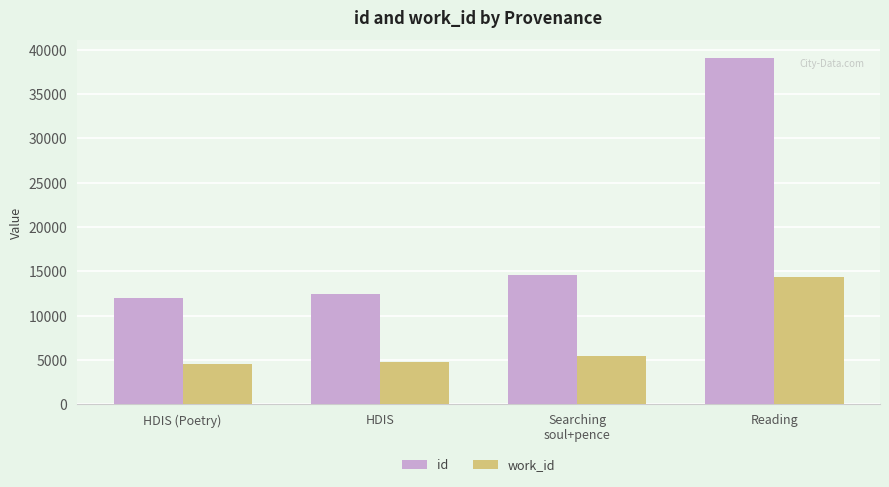

What is the difference between the maximum and second lowest values in the id series?

26670